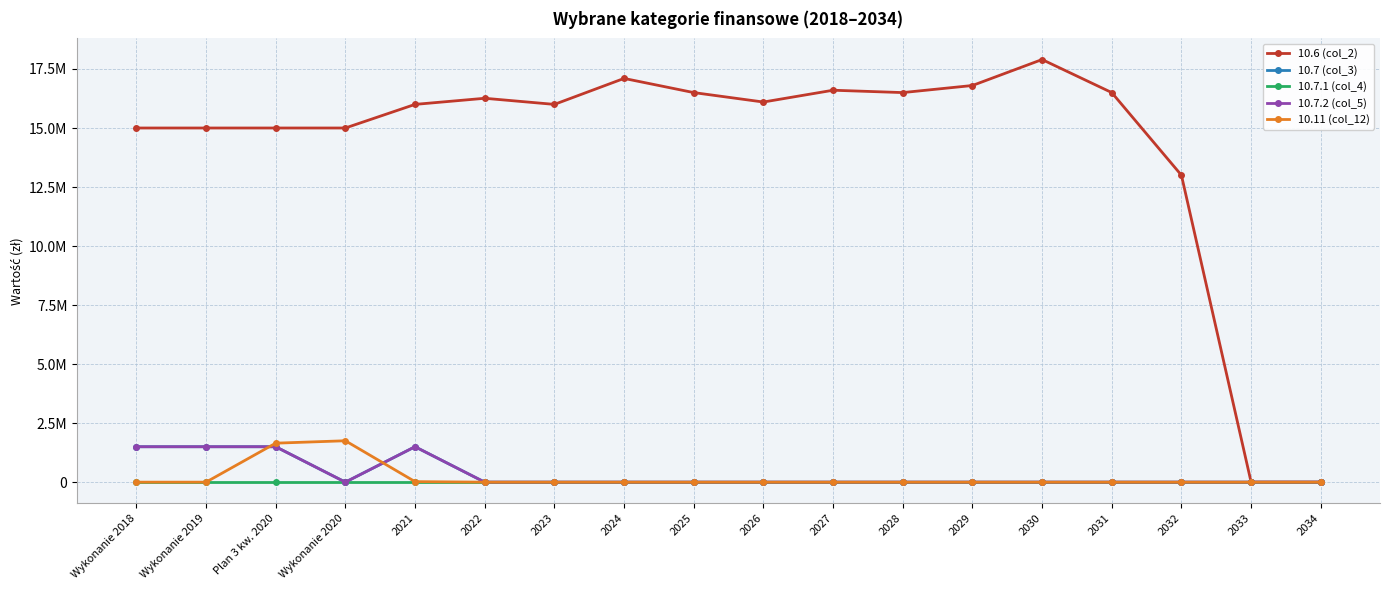

Does the chart display data point markers on the line(s)?

Yes